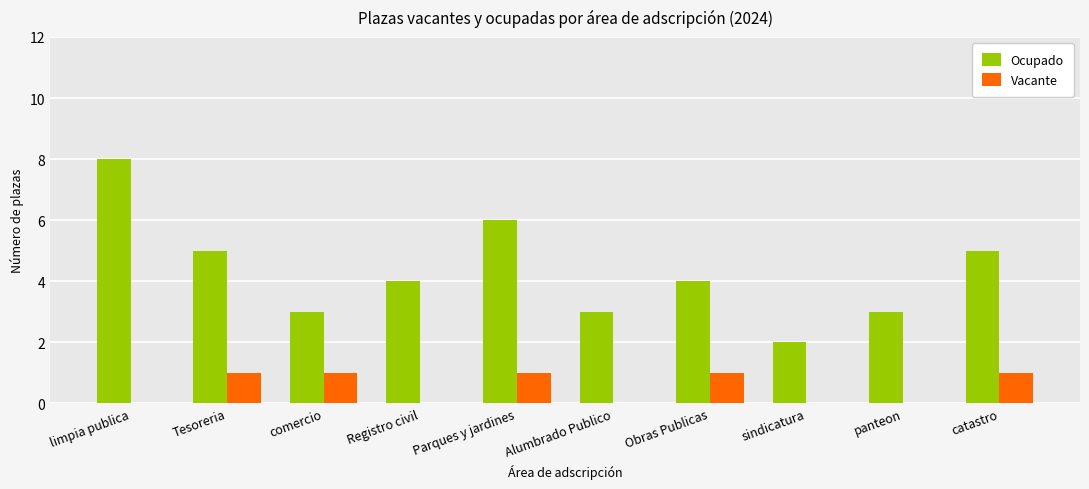

Reading right to left, extract all data points from this chart.

Ocupado: 5	3	2	4	3	6	4	3	5	8
Vacante: 1	0	0	1	0	1	0	1	1	0